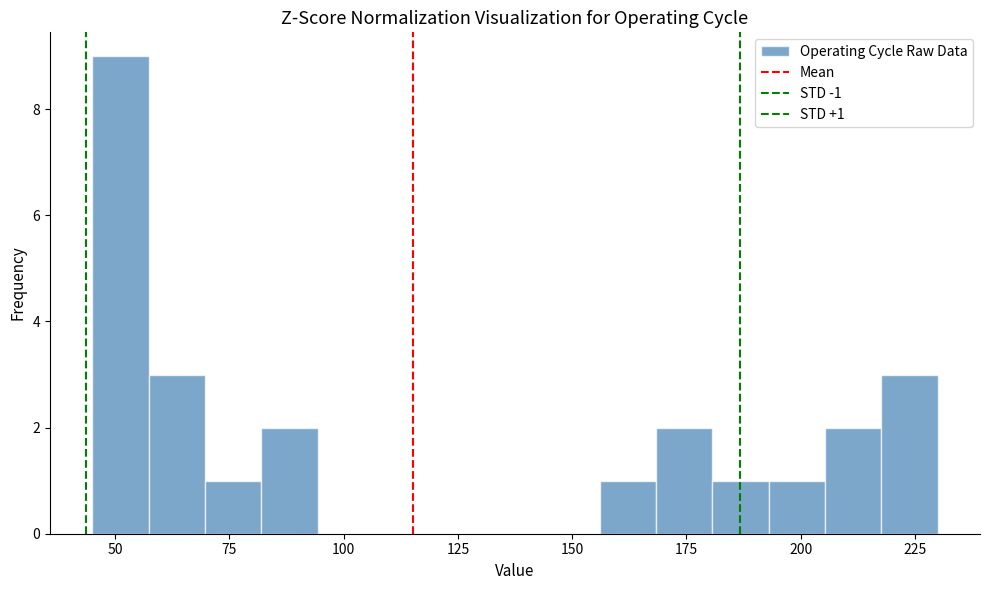

Read against the x-axis, roughly where is the centre of the tallest bar?

50